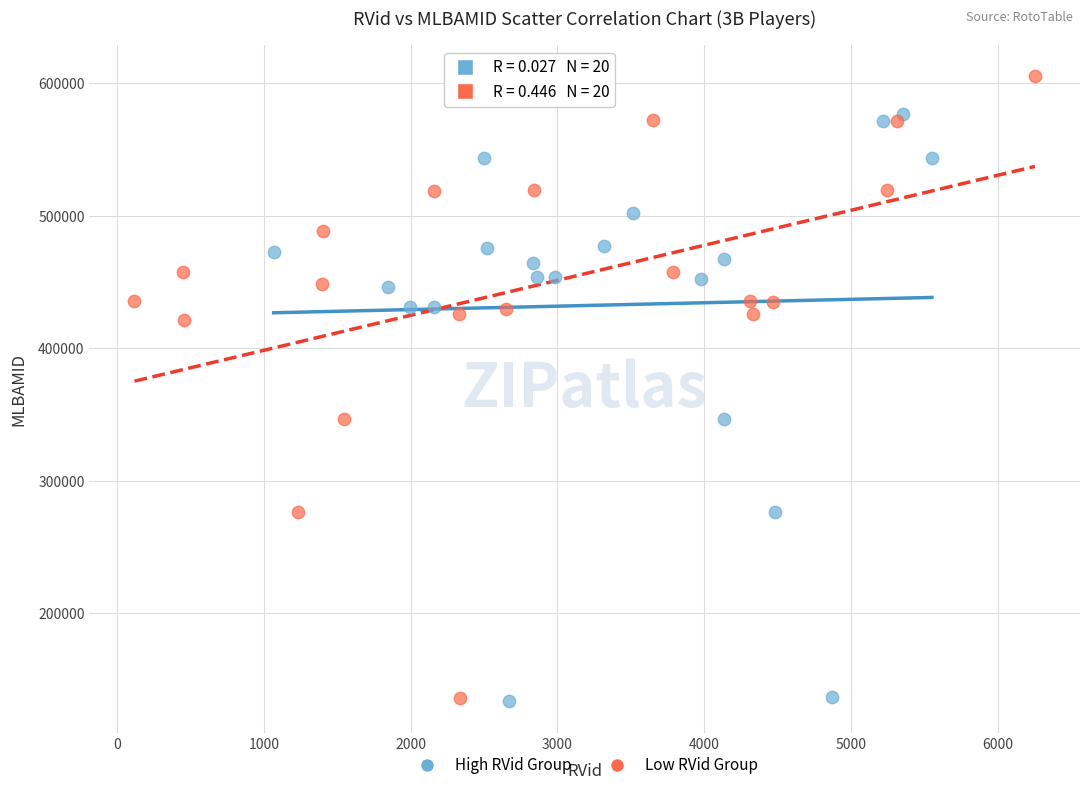

What are all the series names shown in the legend?

High RVid Group, Low RVid Group